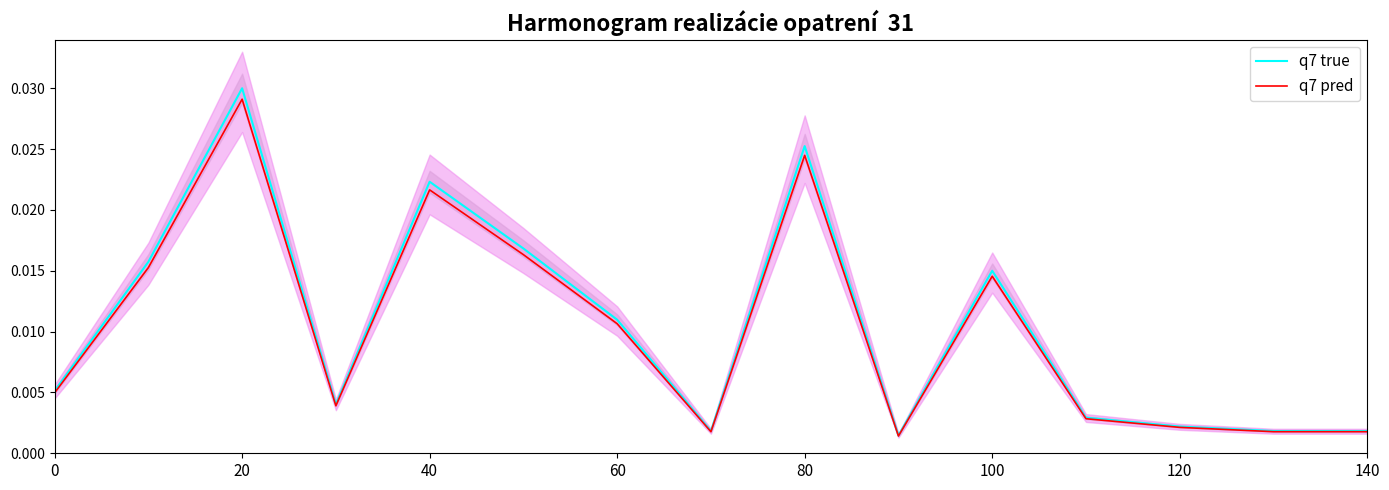

What are all the series names shown in the legend?

q7 true, q7 pred